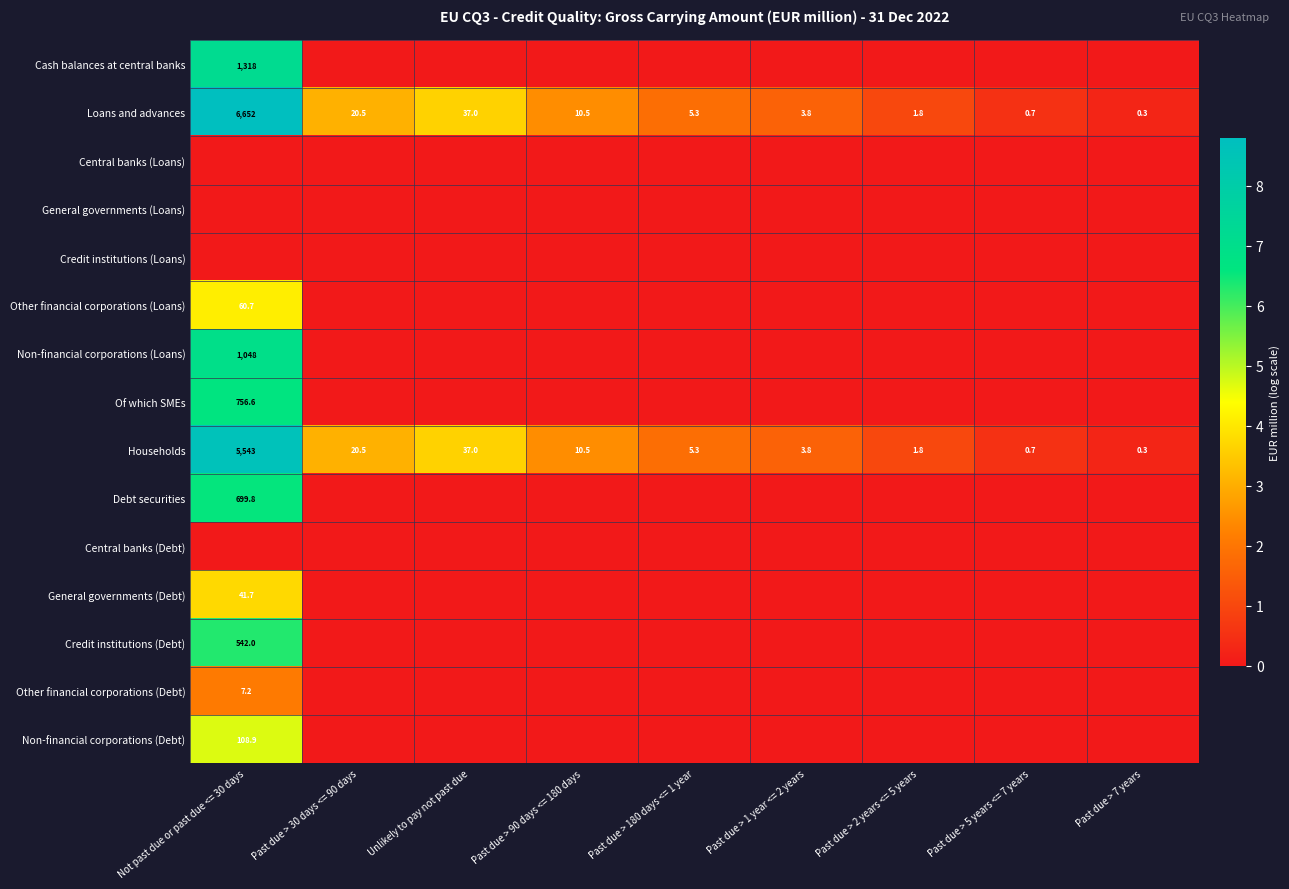

What is the approximate value of Households at Unlikely to pay not past due?

37.0